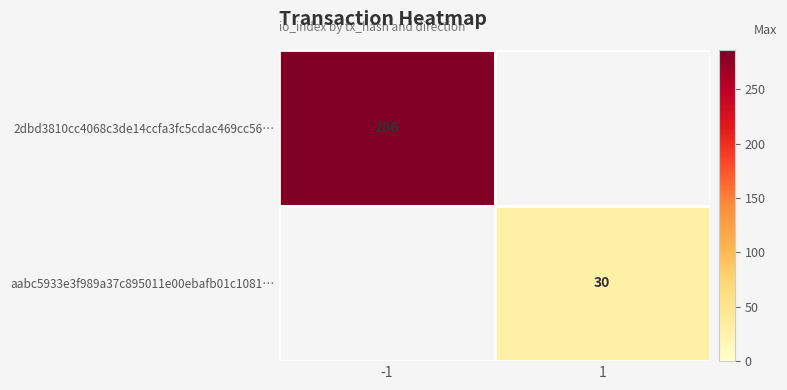

At which category does the chart reach its minimum across all series?

1